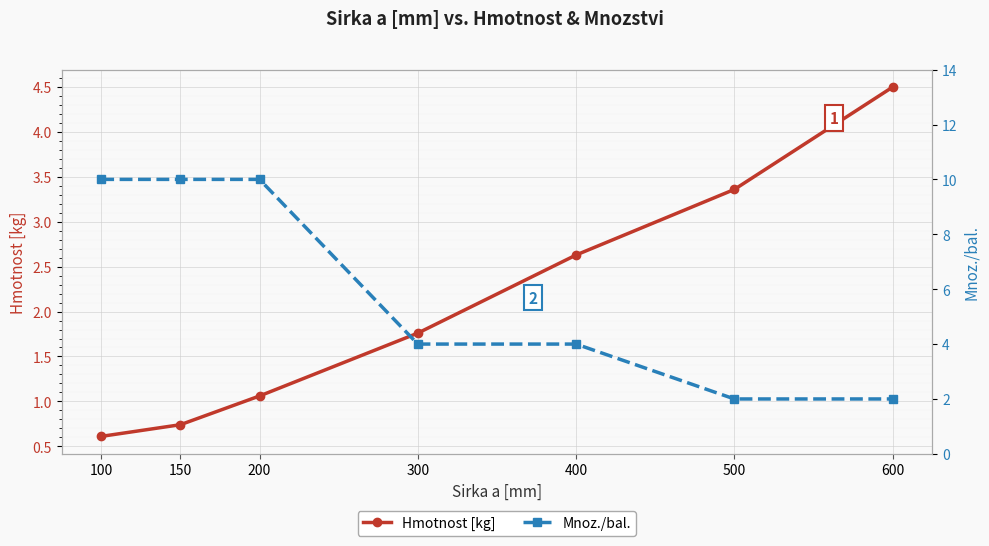

Rank the series by their average value, from highest to lowest.

Mnoz./bal., Hmotnost [kg]